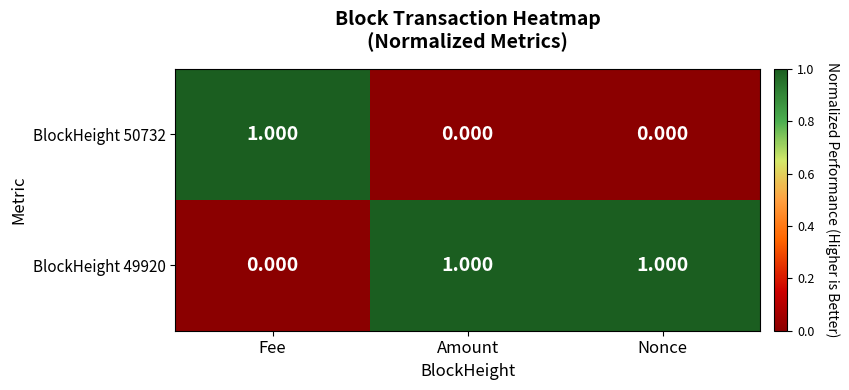

At which label does BlockHeight 50732 reach its peak?

Fee